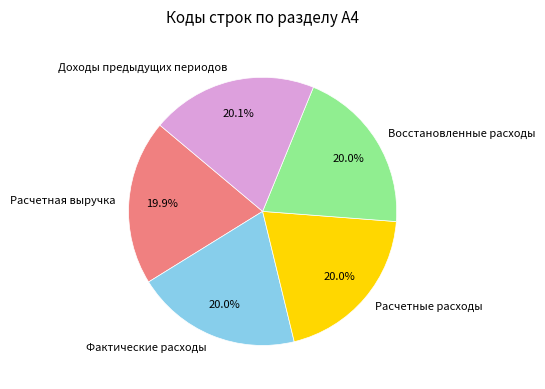

To the nearest percent, what is the average slice percentage?

20%